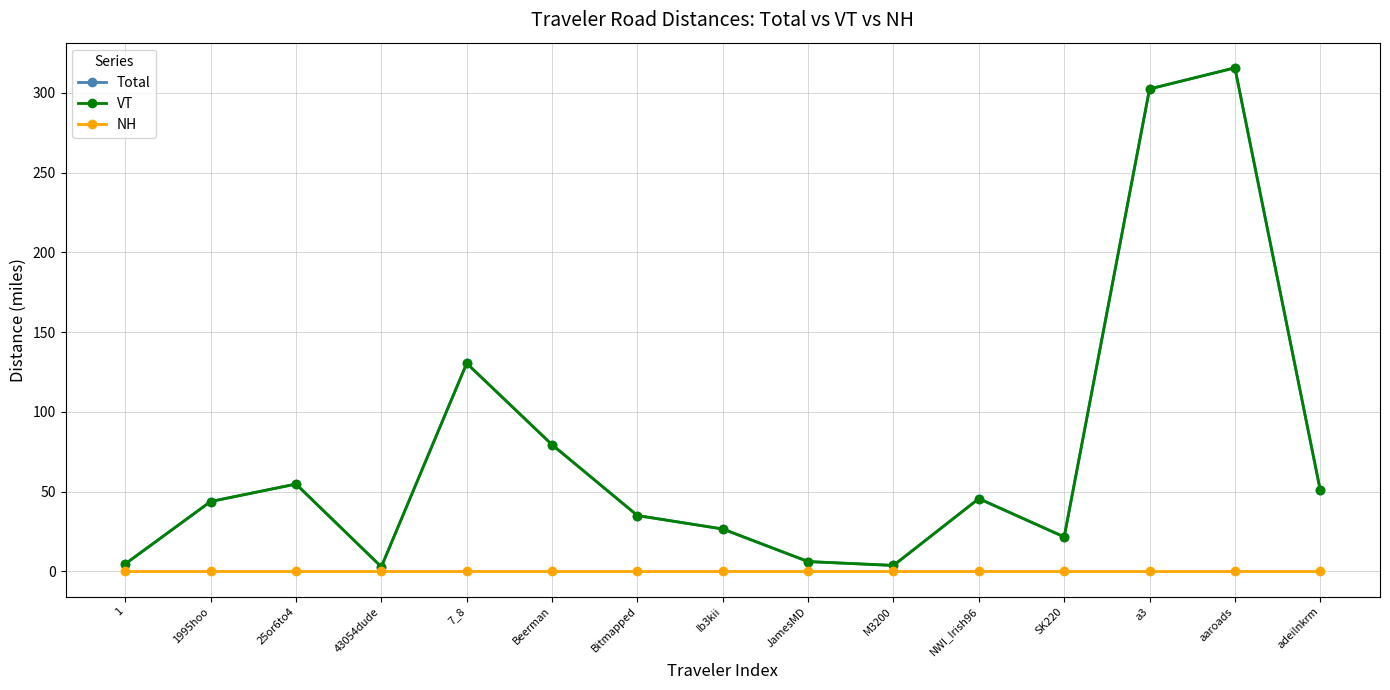

Which series has the widest spread of values?

Total